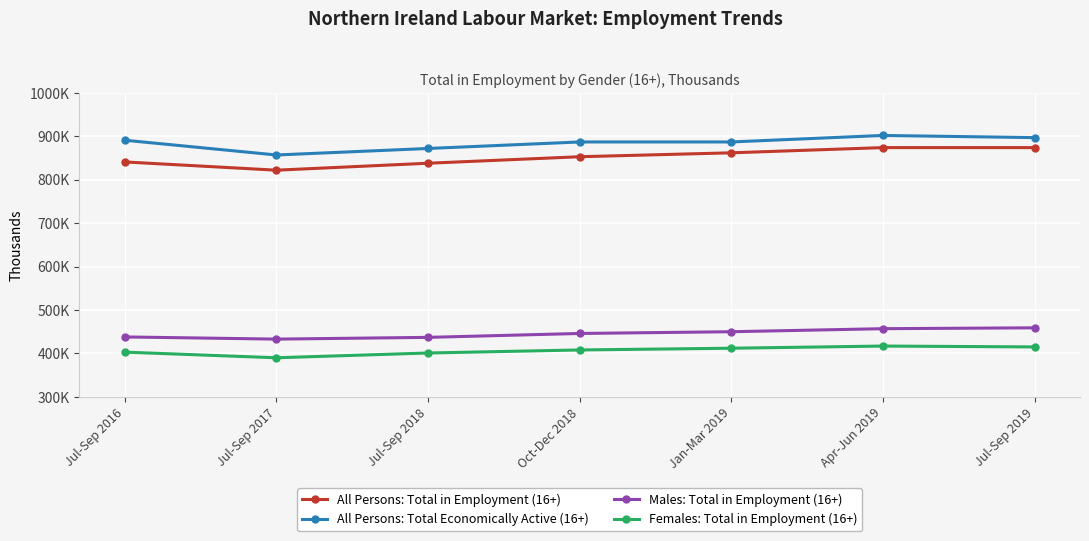

At which label is Females: Total in Employment (16+) closest to 403?

Jul-Sep 2016